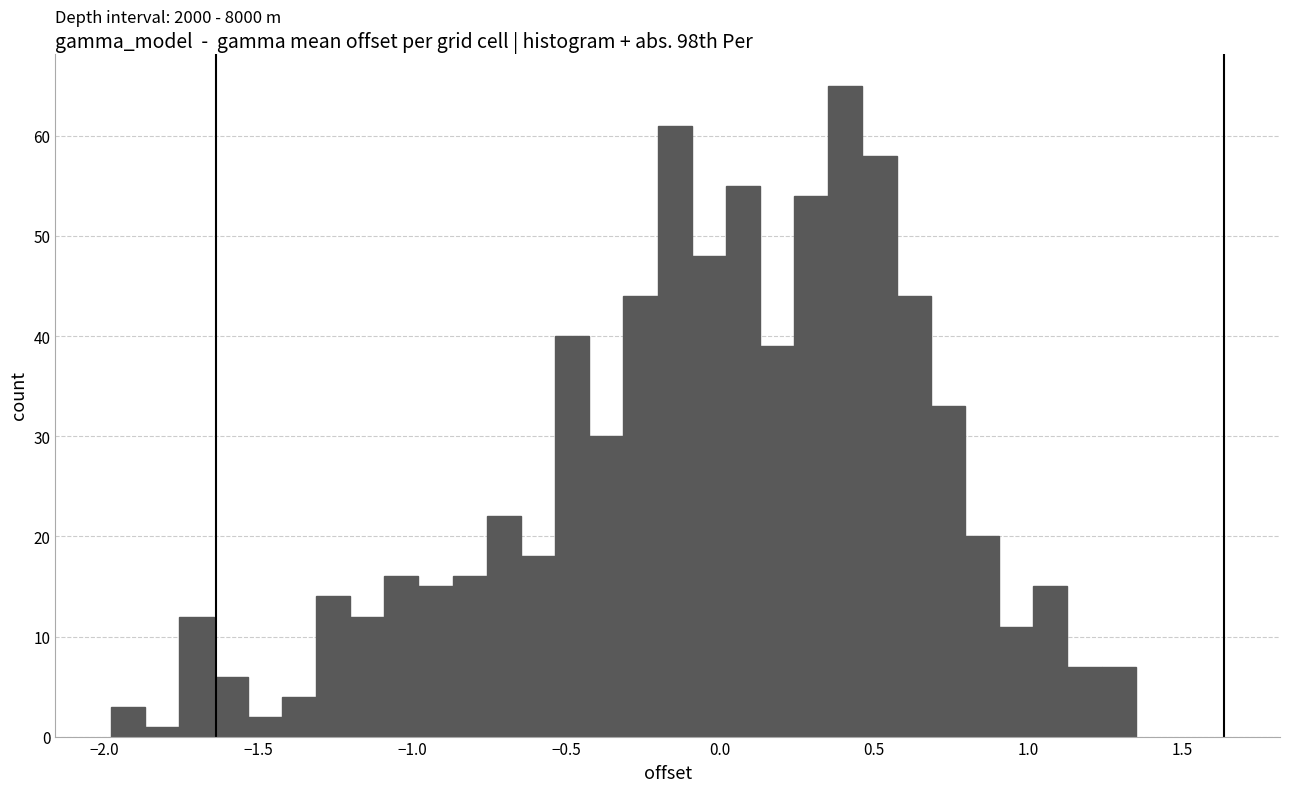

Around what value on the x-axis is the tallest bar? Give the approximate position of its centre, as read against the axis.

0.40